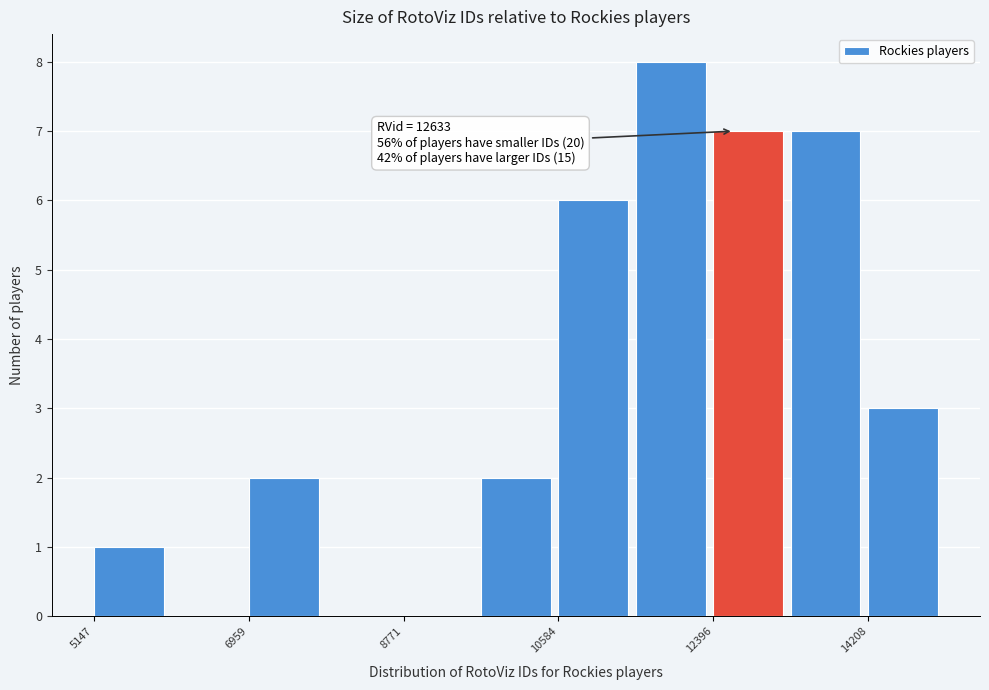

Which range on the x-axis has the tallest bar?

11400 to 12400